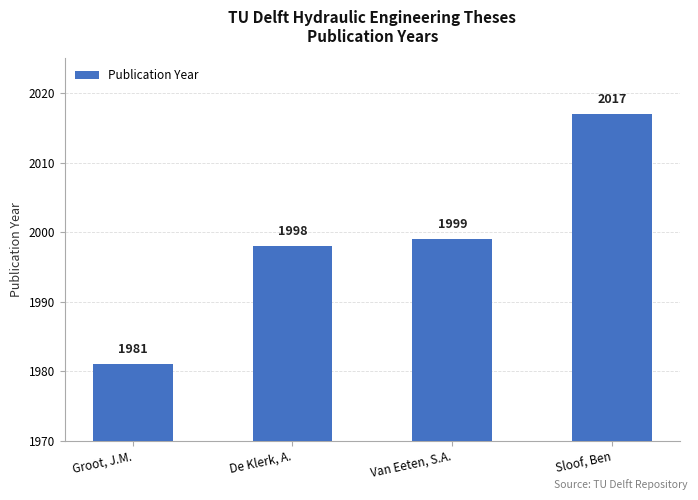

Where is the data nearest to the value 1999?

Van Eeten, S.A.